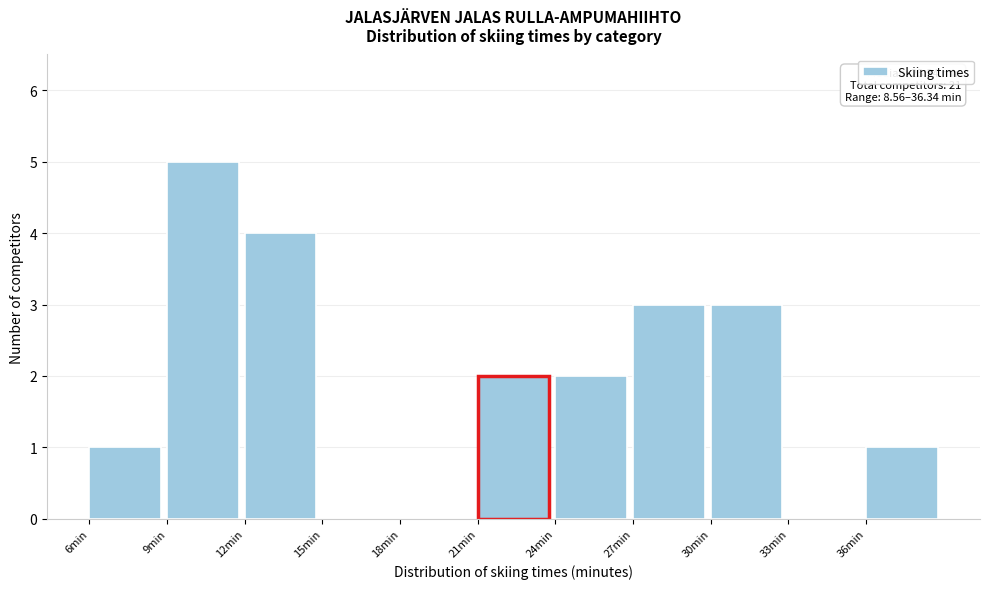

Over which range of the x-axis is the bar tallest?

9 to 12